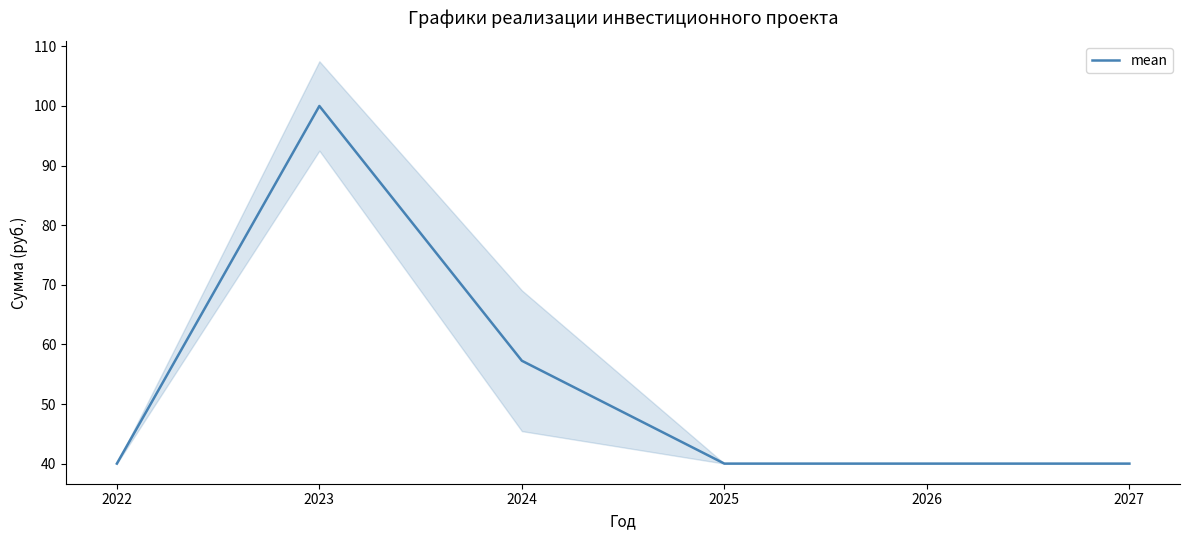

What is the maximum value shown in the chart?

100.0